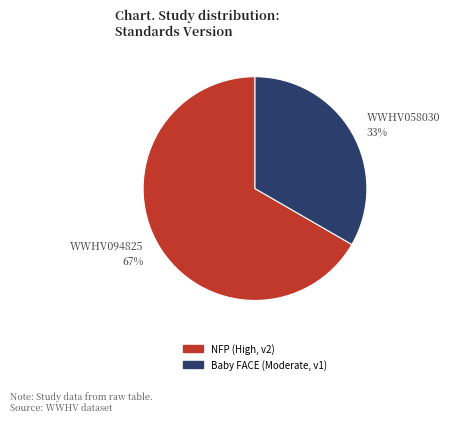

To the nearest percent, what percentage of the pie is NFP (High, v2)?

67%